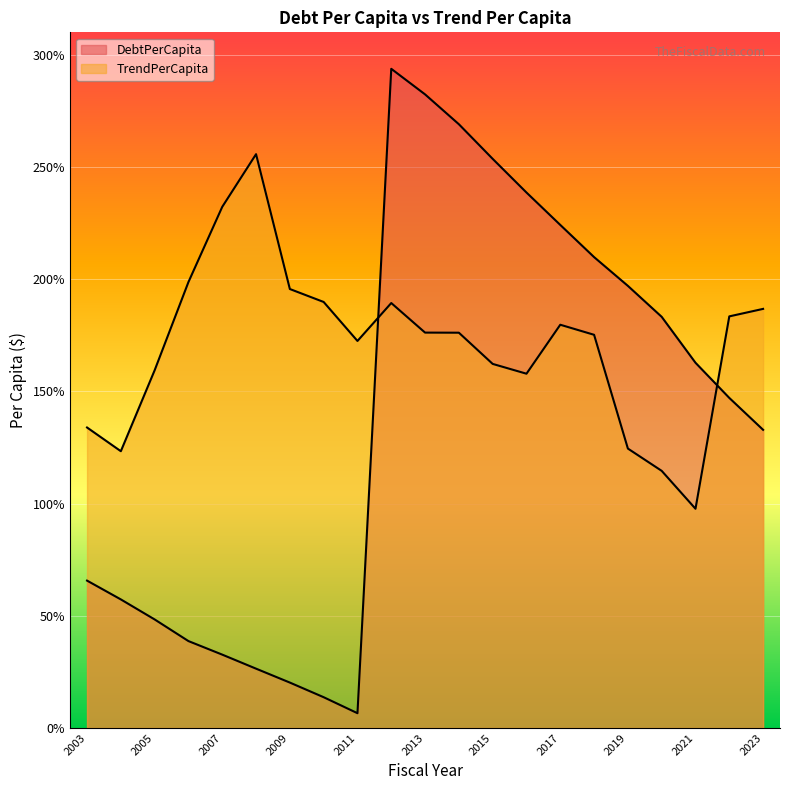

Reading left to right, what are all the values shown in this chart?

DebtPerCapita: 2003=65.7	2004=57.3	2005=48.4	2006=38.7	2007=32.7	2008=26.4	2009=20.2	2010=13.7	2011=6.6	2012=293.7	2013=282.4	2014=269.0	2015=253.6	2016=238.6	2017=224.2	2018=209.8	2019=197.0	2020=183.2	2021=162.8	2022=147.1	2023=132.9
TrendPerCapita: 2003=133.9	2004=123.3	2005=159.4	2006=198.7	2007=232.2	2008=255.7	2009=195.6	2010=189.8	2011=172.5	2012=189.4	2013=176.2	2014=176.2	2015=162.2	2016=157.9	2017=179.7	2018=175.2	2019=124.5	2020=114.6	2021=97.7	2022=183.4	2023=186.8